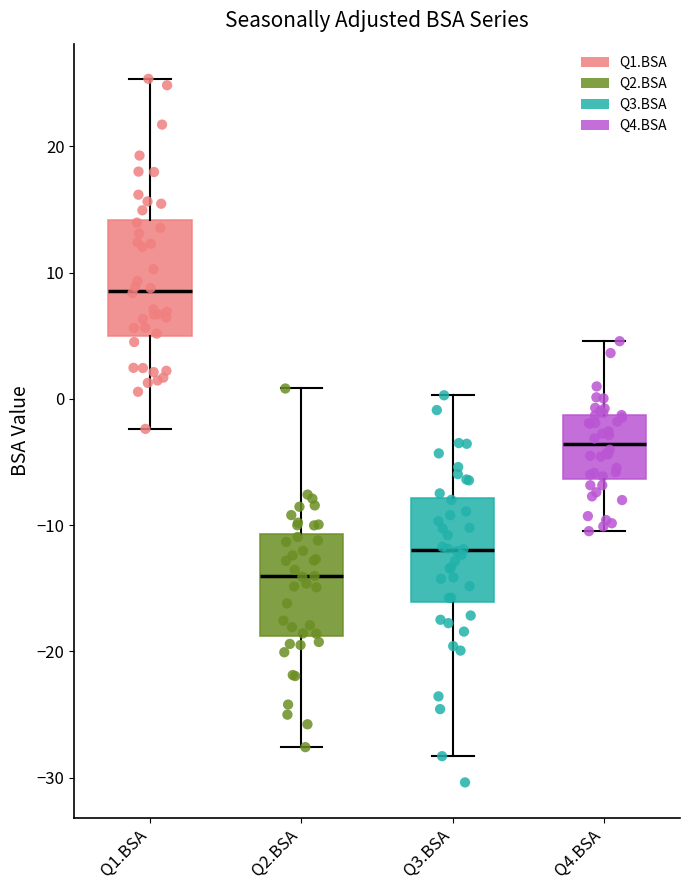

Reading left to right, transcribe this box plot: for each box, give where its median line is, the range the box spans, and where its two whiskers end, as read against the y-axis. The values are not printed on the chart, so give them approximately, as read against the axis.

Q1.BSA: median 9, box 5 to 14, whiskers -2 to 25
Q2.BSA: median -14, box -19 to -11, whiskers -28 to 1
Q3.BSA: median -12, box -16 to -8, whiskers -28 to 0
Q4.BSA: median -4, box -6 to -1, whiskers -10 to 5